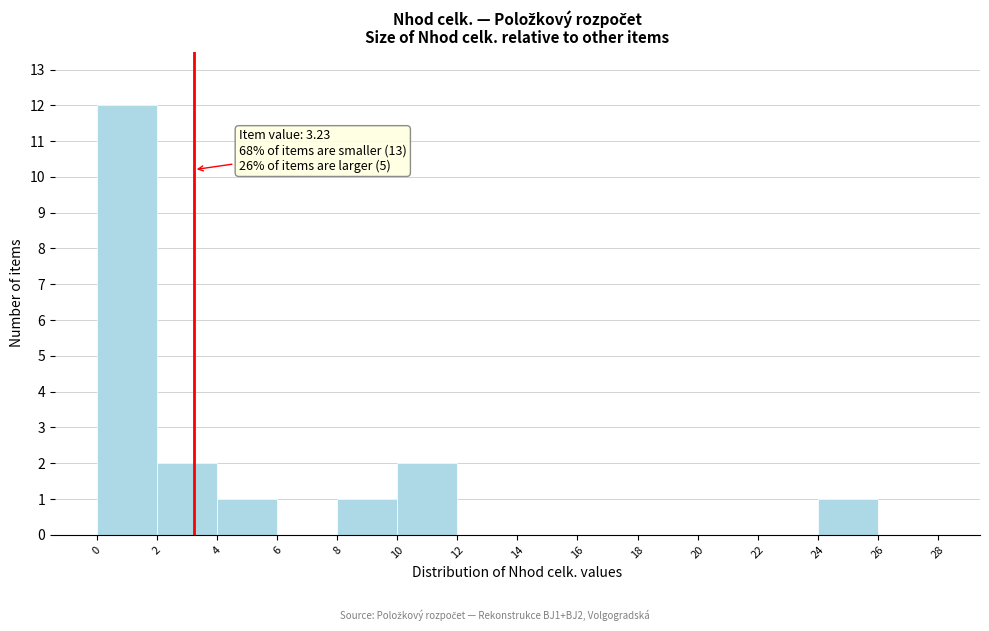

Over which range of the x-axis is the bar tallest?

0 to 2